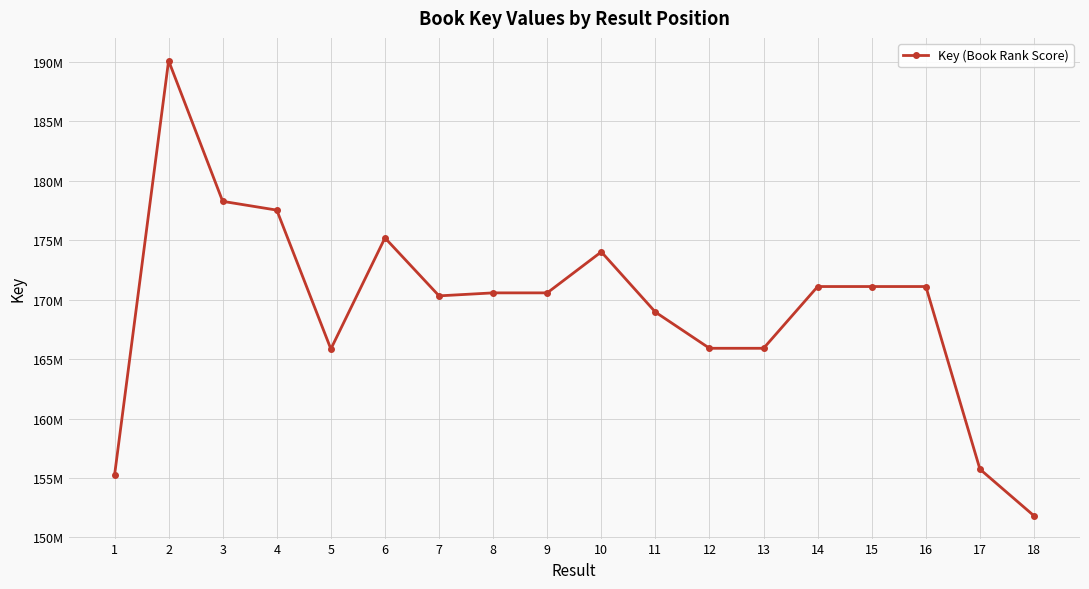

Approximately how many times larger is the value at 18 compared to 14?

0.9